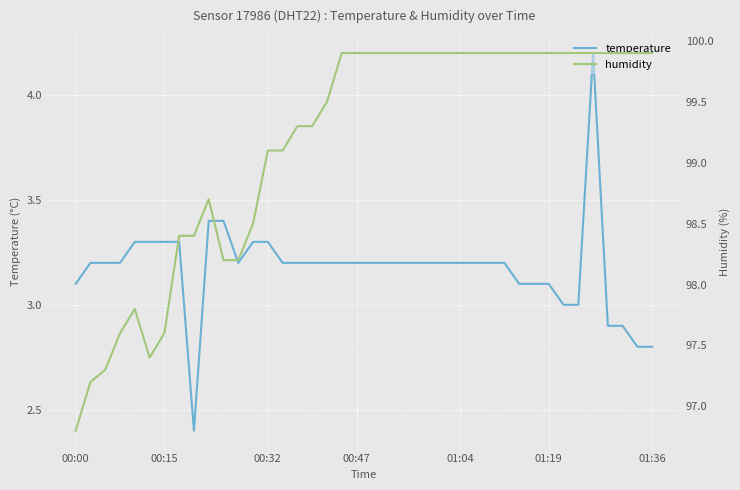

Is it true that temperature equals 3.2 at 00:47?

True